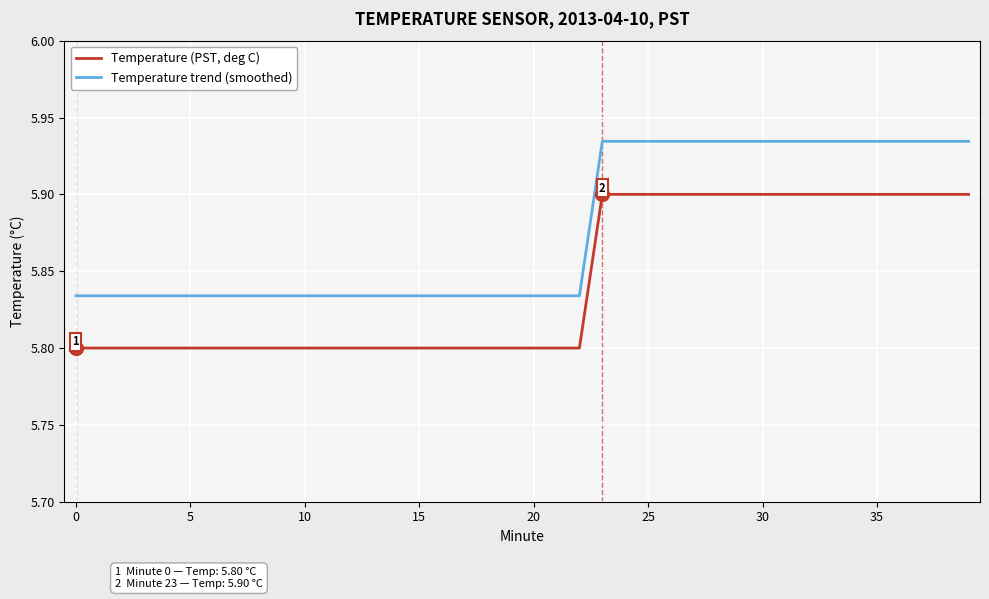

Which series has the largest range (max minus min)?

Temperature trend (smoothed)